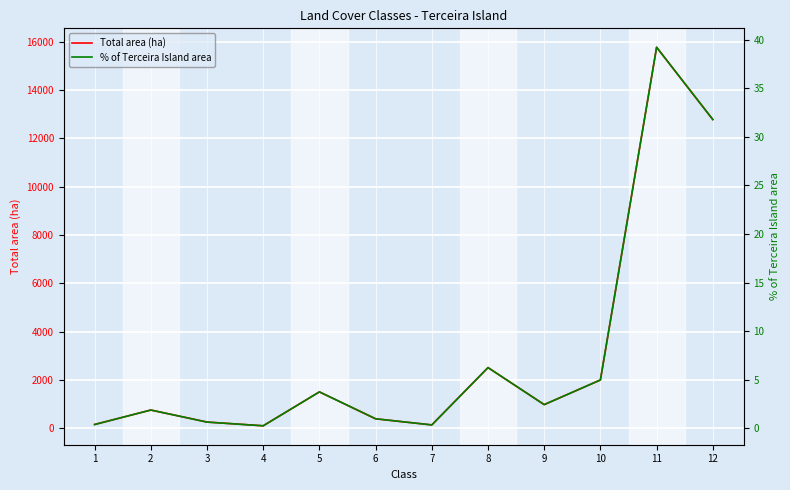

List the labels in order of Total area (ha) value, largest first.

11, 12, 8, 10, 5, 9, 2, 6, 3, 1, 7, 4